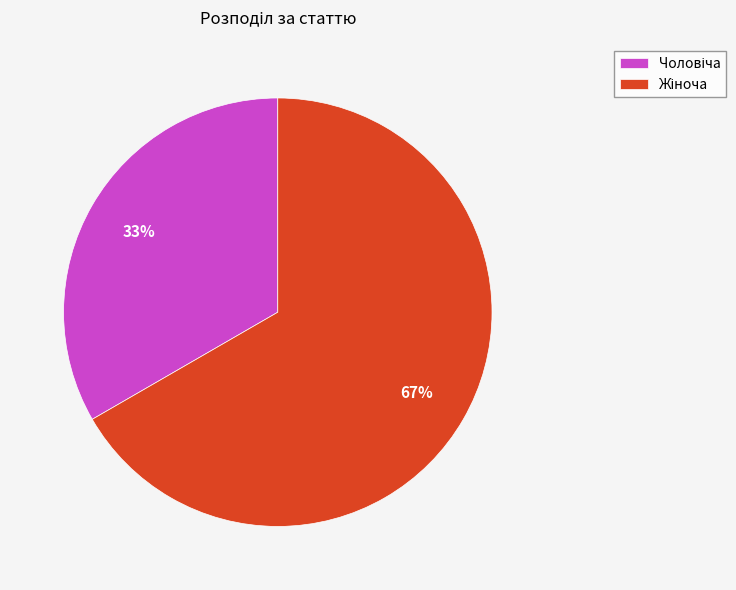

Does any single category account for the majority?

Yes